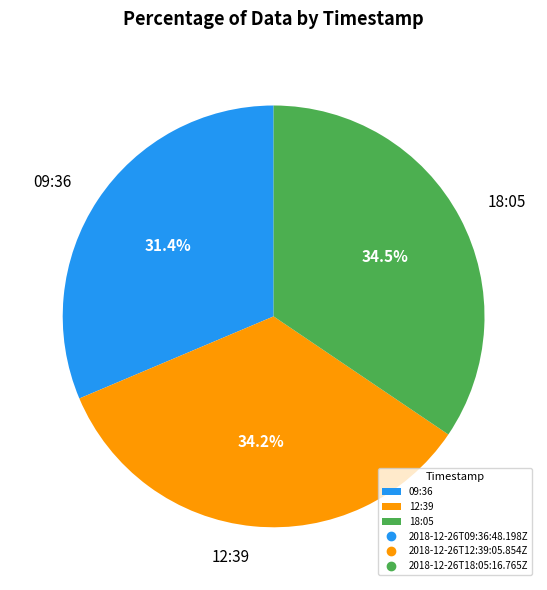

What is the total percentage of 12:39 and 18:05?

68.6%